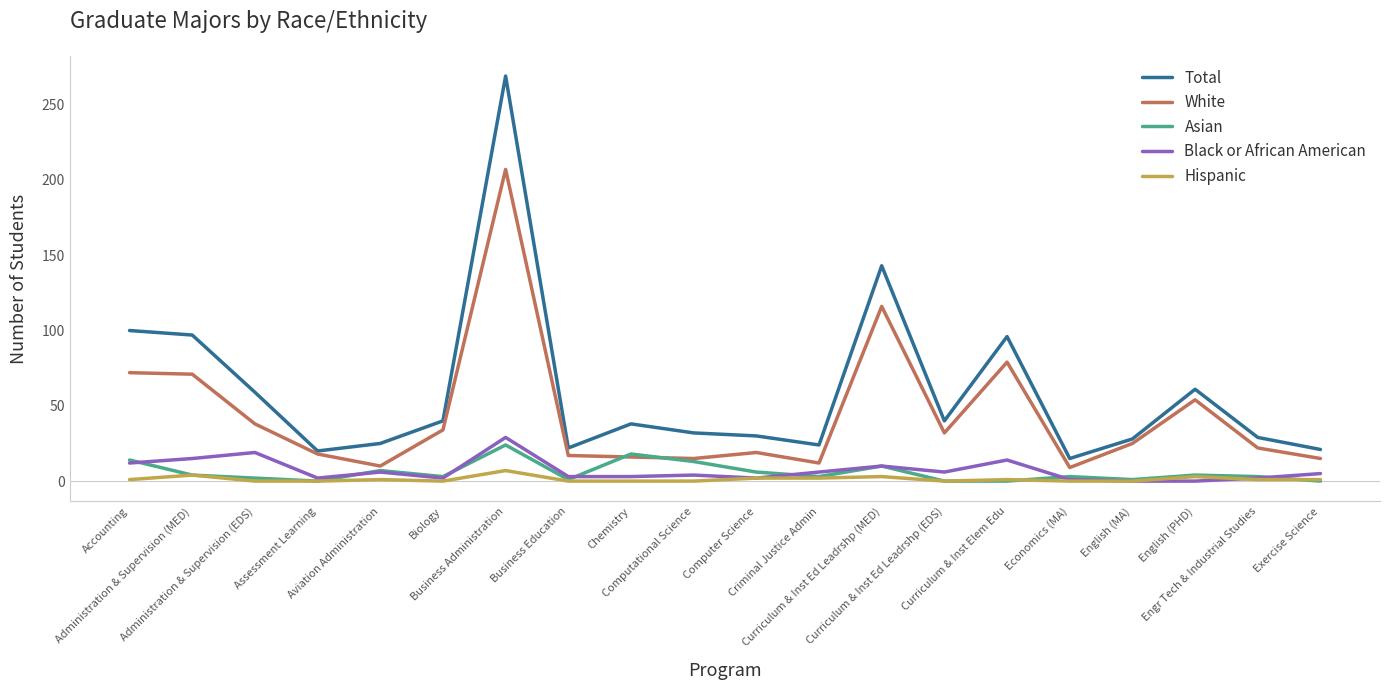

Which series has the widest spread of values?

Total